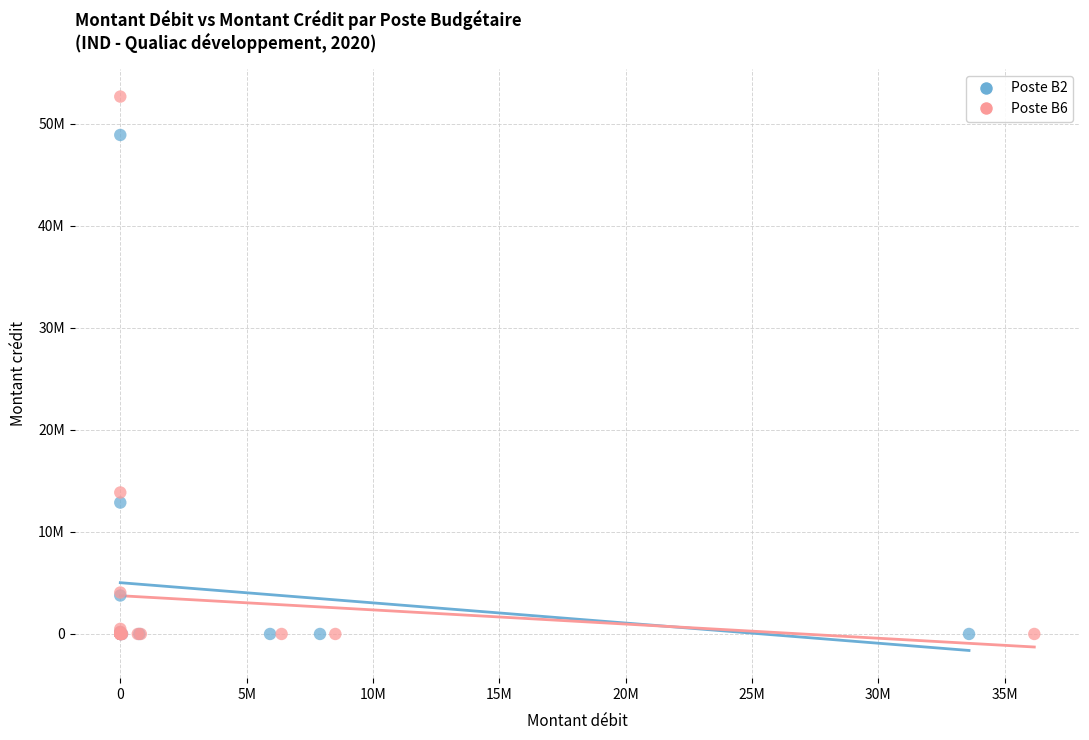

What are all the series names shown in the legend?

Poste B2, Poste B6